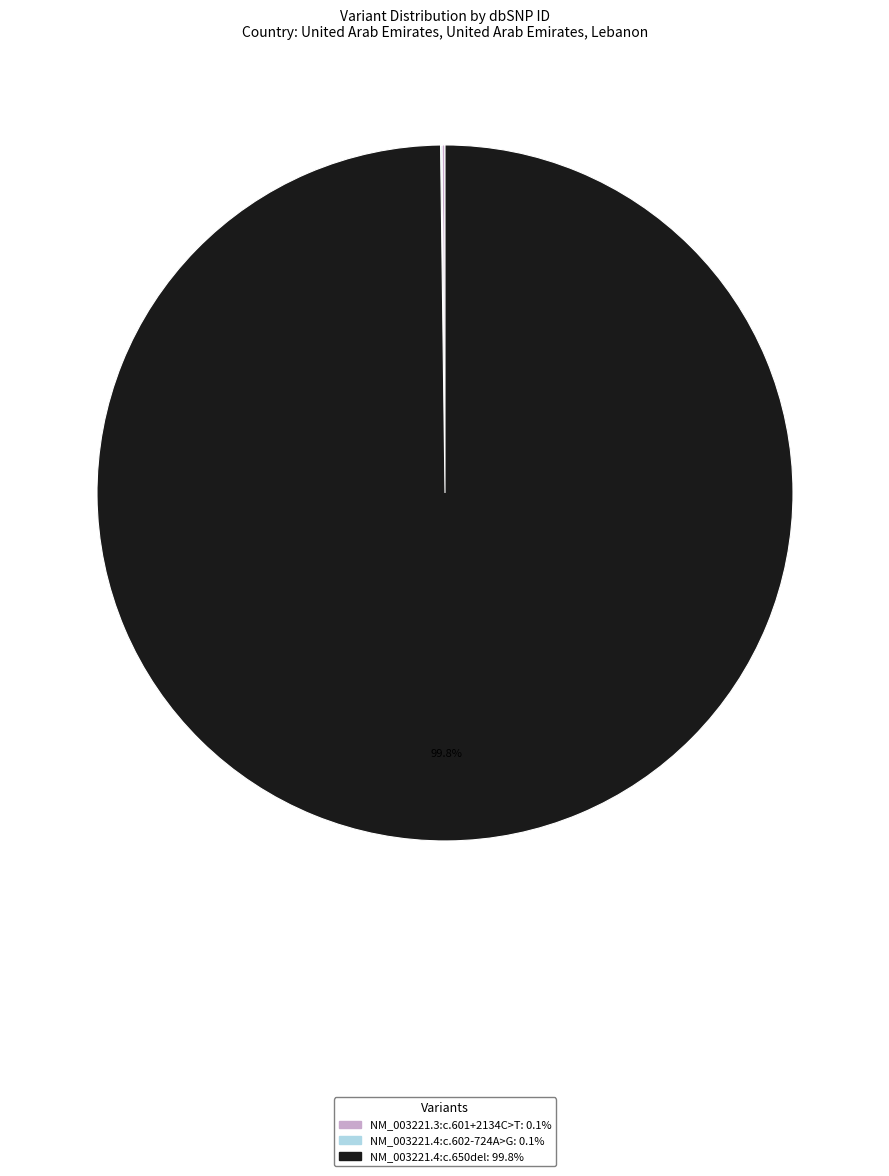

Does NM_003221.4:c.650del represent more than half of the total?

Yes